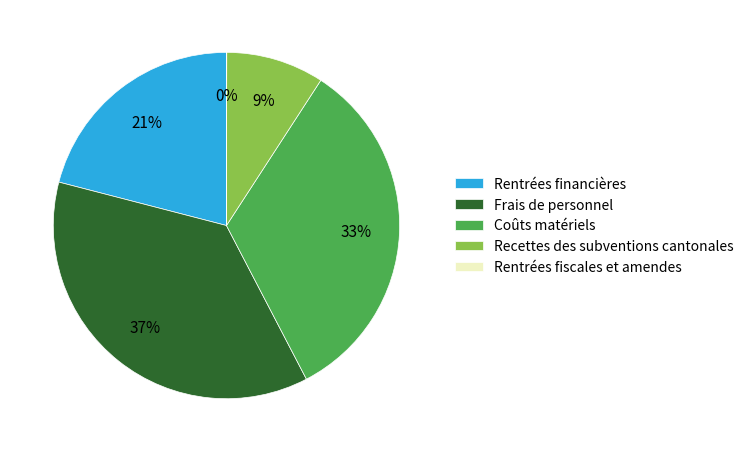

To the nearest percent, what is the difference between the largest and smallest slice percentages?

37%